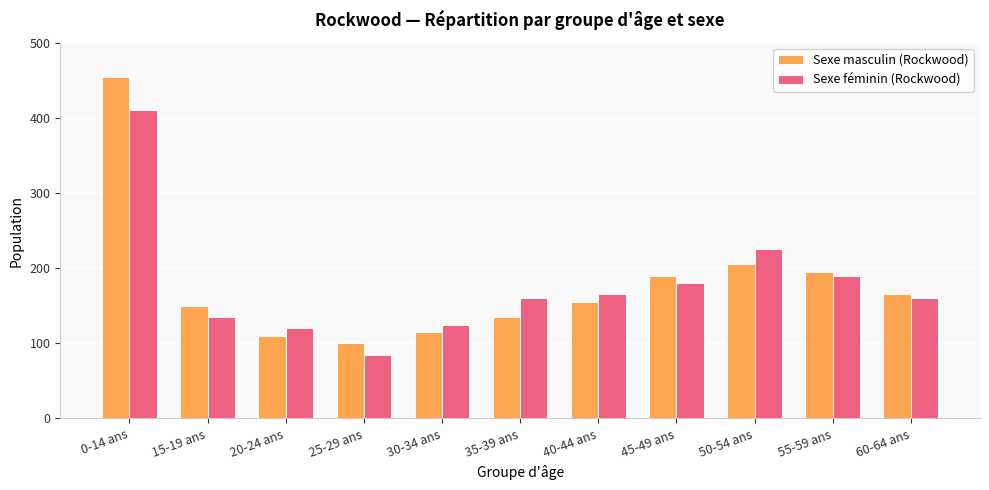

Which series changed the most between 40-44 ans and 50-54 ans?

Sexe féminin (Rockwood)